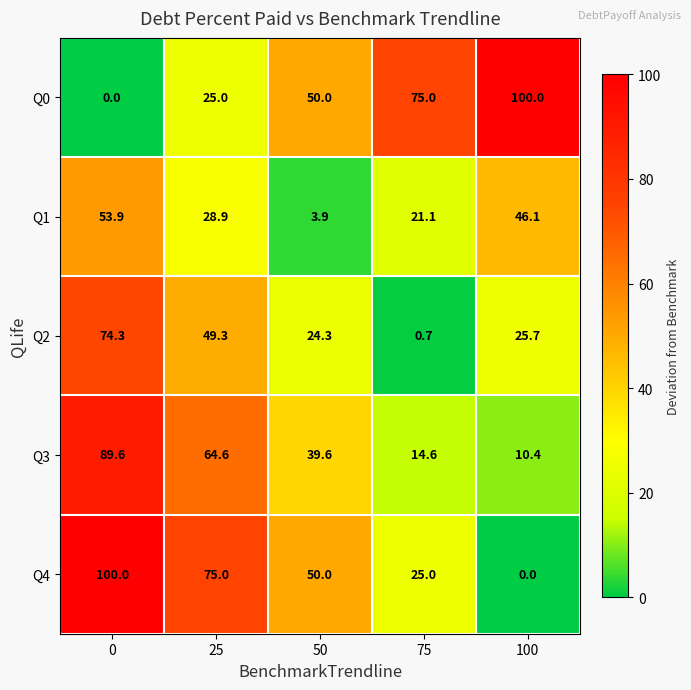

Count the number of categories in the chart.

5